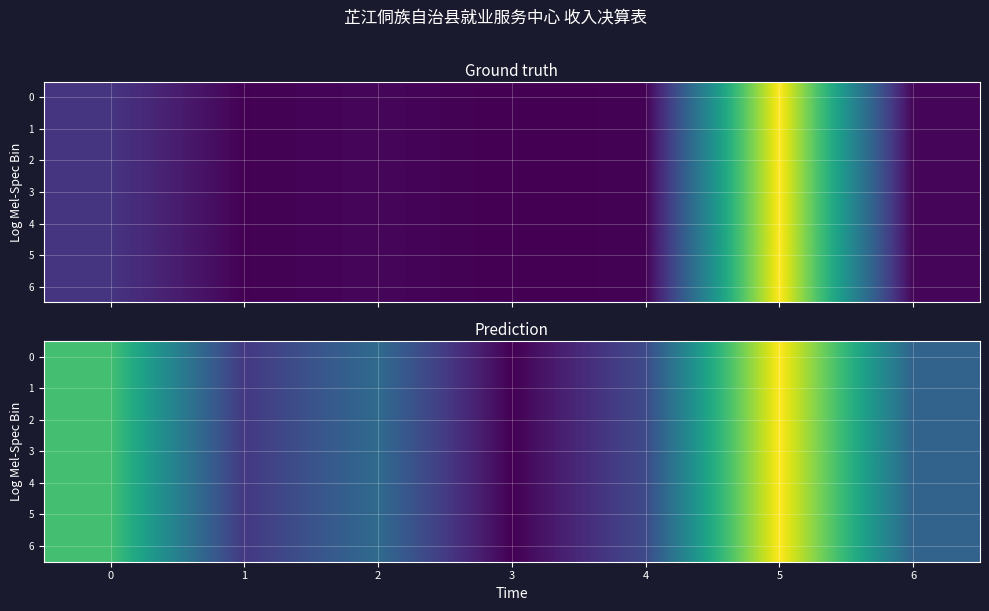

What is the smallest value displayed?

0.7